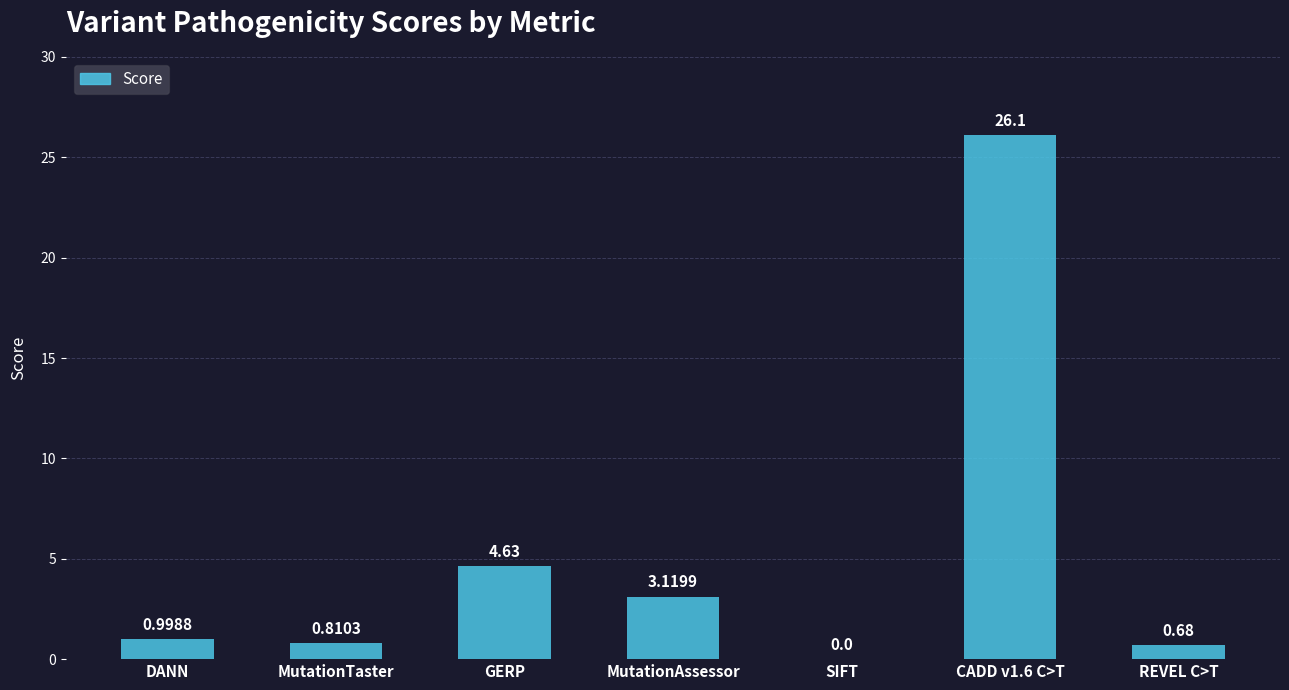

What is the greatest value displayed?

26.1